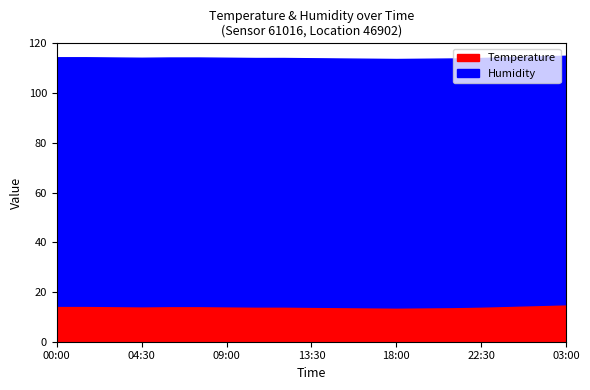

Reading left to right, list all the values displayed in this chart.

Temperature: 14.5	14.5	14.4	14.3	14.4	14.4	14.3	14.2	14.2	14.1	14.0	13.9	13.8	13.9	14.0	14.2	14.5	14.8	15.1
Humidity: 99.9	99.9	99.9	99.9	99.9	99.9	99.9	99.9	99.9	99.9	99.9	99.9	99.9	99.9	99.9	99.9	99.9	99.9	99.9